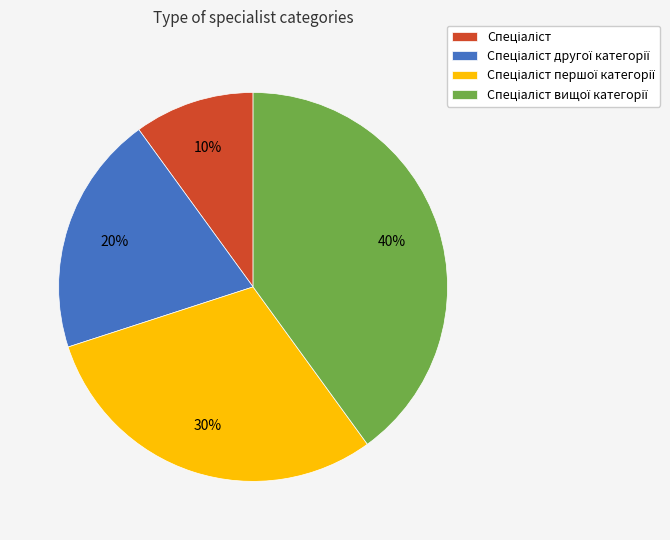

To the nearest percent, what is the difference between the largest and smallest slice percentages?

30%